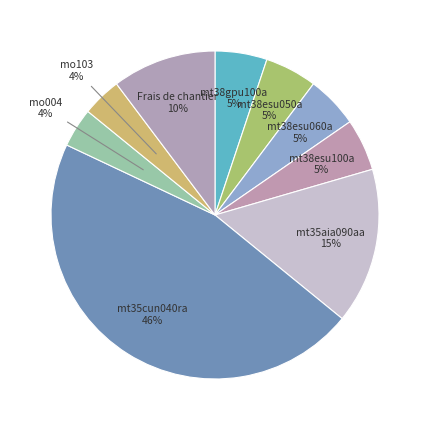

Count the number of slices in the pie.

9